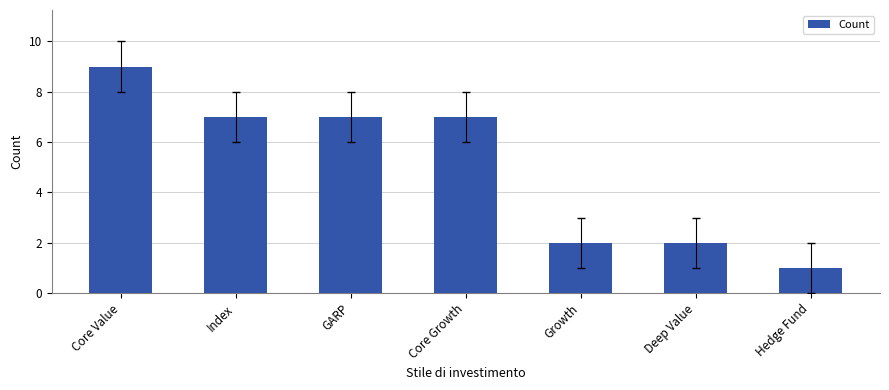

True or false: the data shows 10 at Index.

False